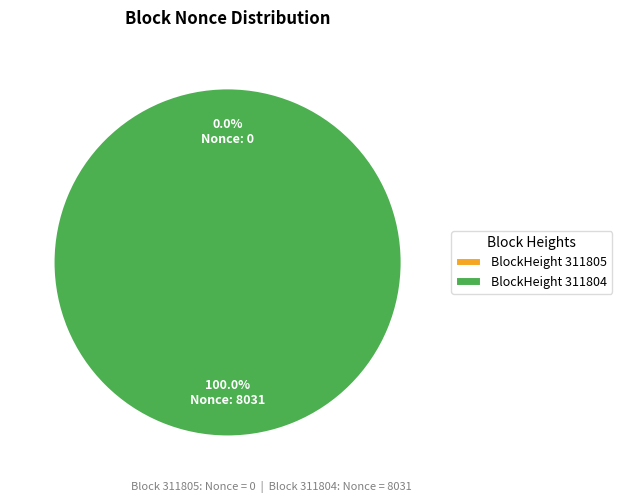

To the nearest percent, what portion does 311804 represent?

100%